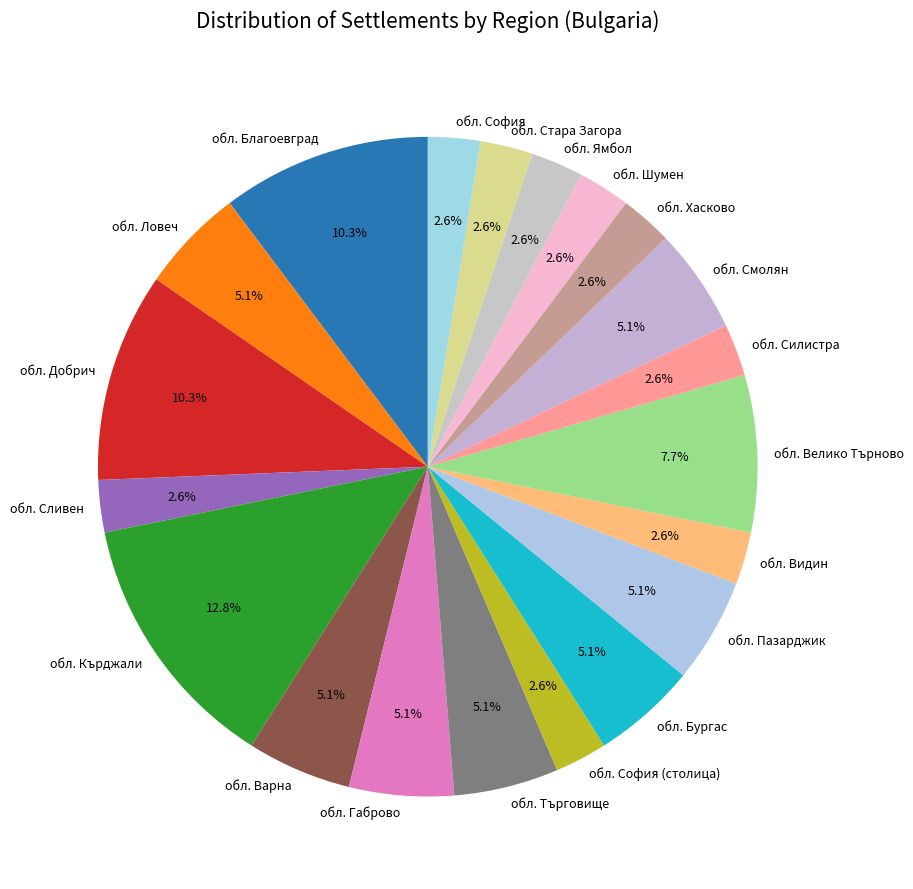

What is the largest slice in the pie chart?

обл. Кърджали